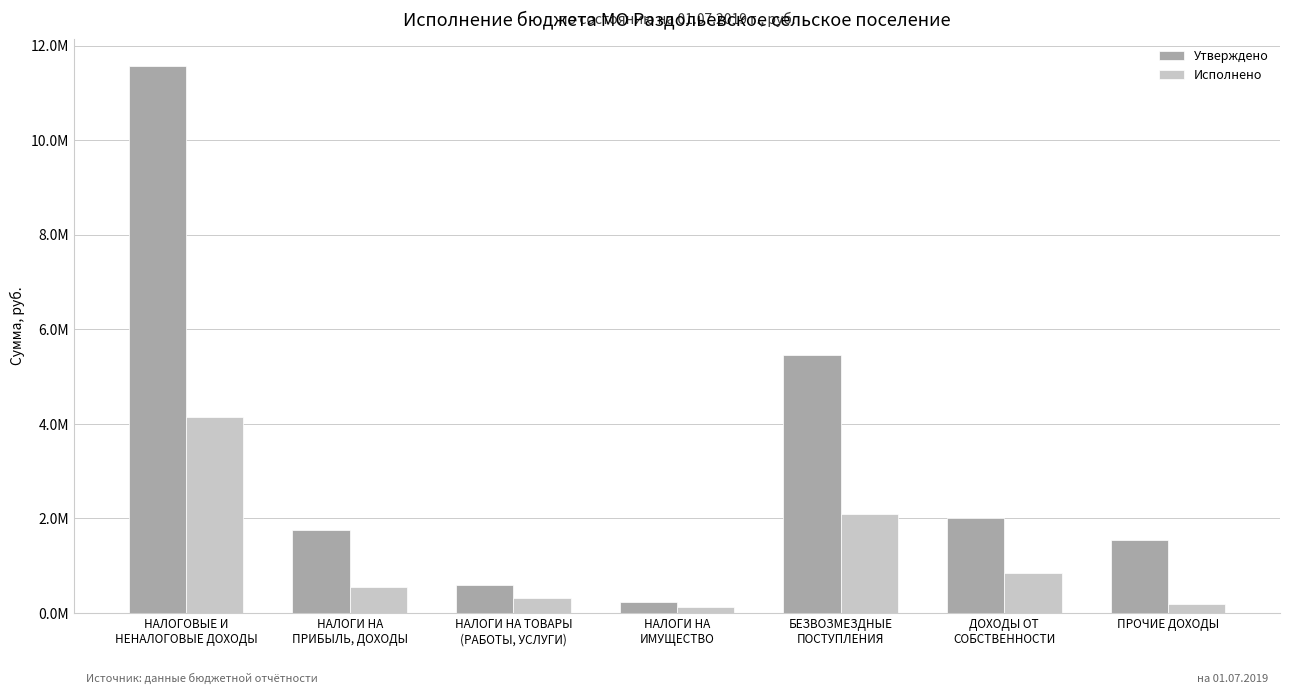

At БЕЗВОЗМЕЗДНЫЕ
ПОСТУПЛЕНИЯ, list the series in order from largest to smallest.

Утверждено, Исполнено